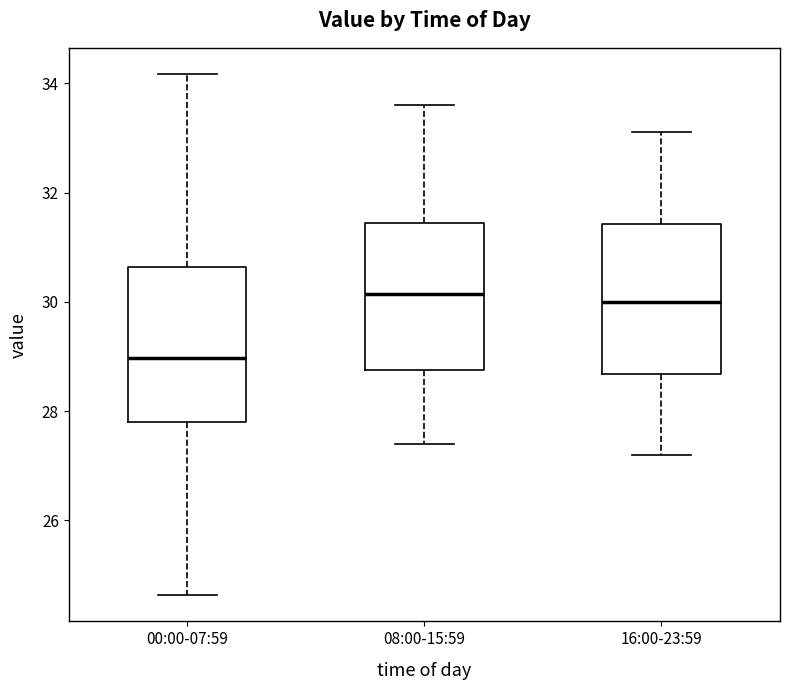

Reading left to right, read every box against the y-axis: the position of its median line, the range the box covers, and the ends of its whiskers. The values are not printed on the chart, so give them approximately, as read against the axis.

00:00-07:59: median 29.0, box 27.8 to 30.6, whiskers 24.6 to 34.2
08:00-15:59: median 30.2, box 28.8 to 31.4, whiskers 27.4 to 33.6
16:00-23:59: median 30.0, box 28.6 to 31.4, whiskers 27.2 to 33.2